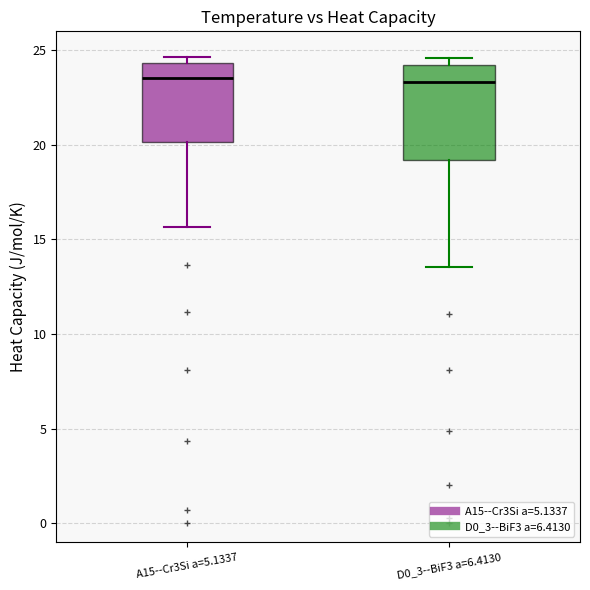

Reading left to right, transcribe this box plot: for each box, give where its median line is, the range the box spans, and where its two whiskers end, as read against the y-axis. The values are not printed on the chart, so give them approximately, as read against the axis.

A15--Cr3Si a=5.1337: median 23.5, box 20.0 to 24.5, whiskers 15.5 to 24.5 (just above the box's upper edge)
D0_3--BiF3 a=6.4130: median 23.5, box 19.0 to 24.0, whiskers 13.5 to 24.5